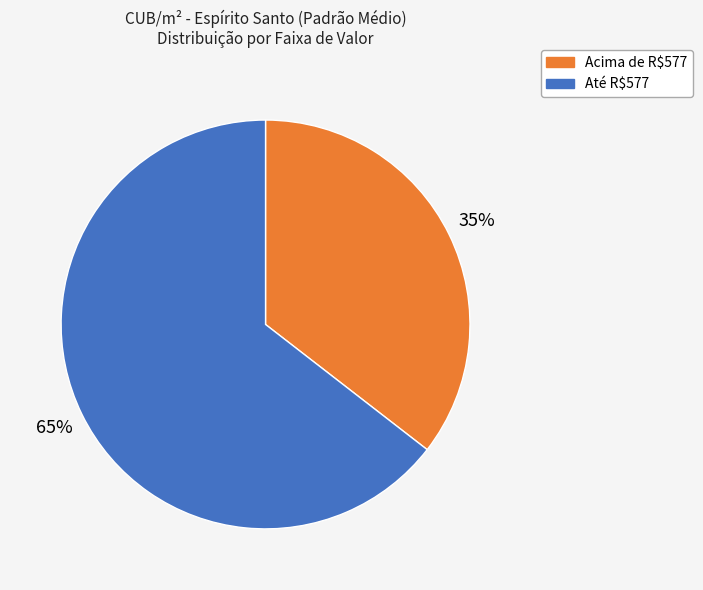

How many slices are in this pie chart?

2